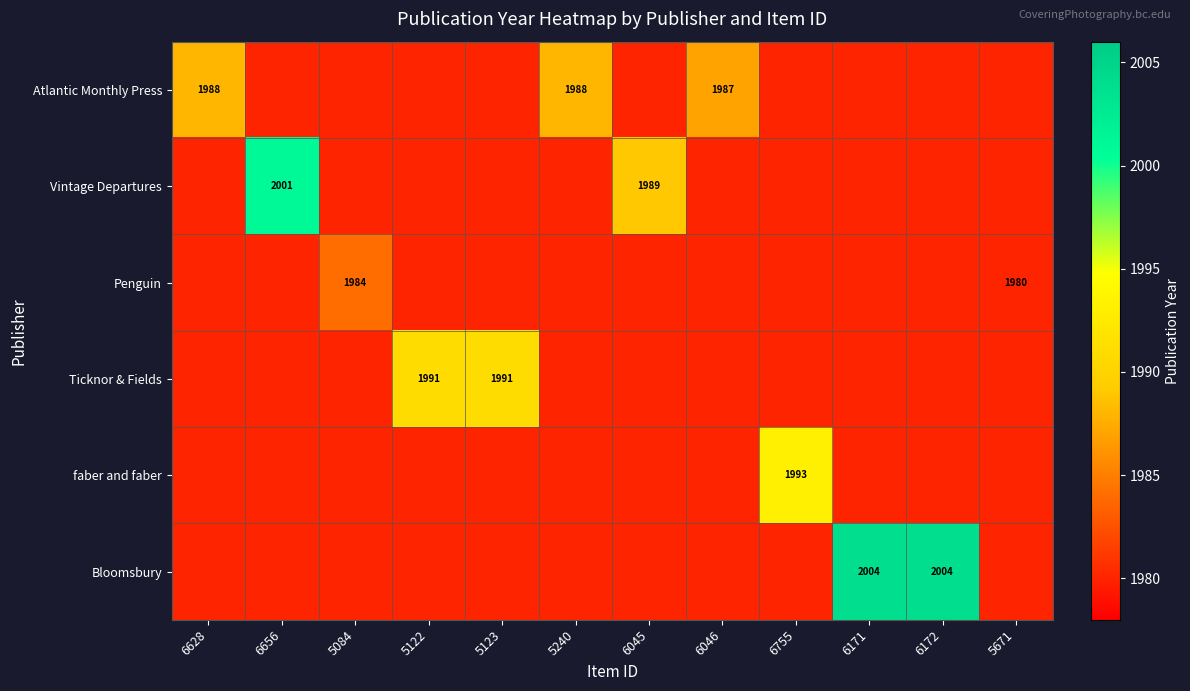

Is it true that Atlantic Monthly Press equals 2790 at 6628?

False